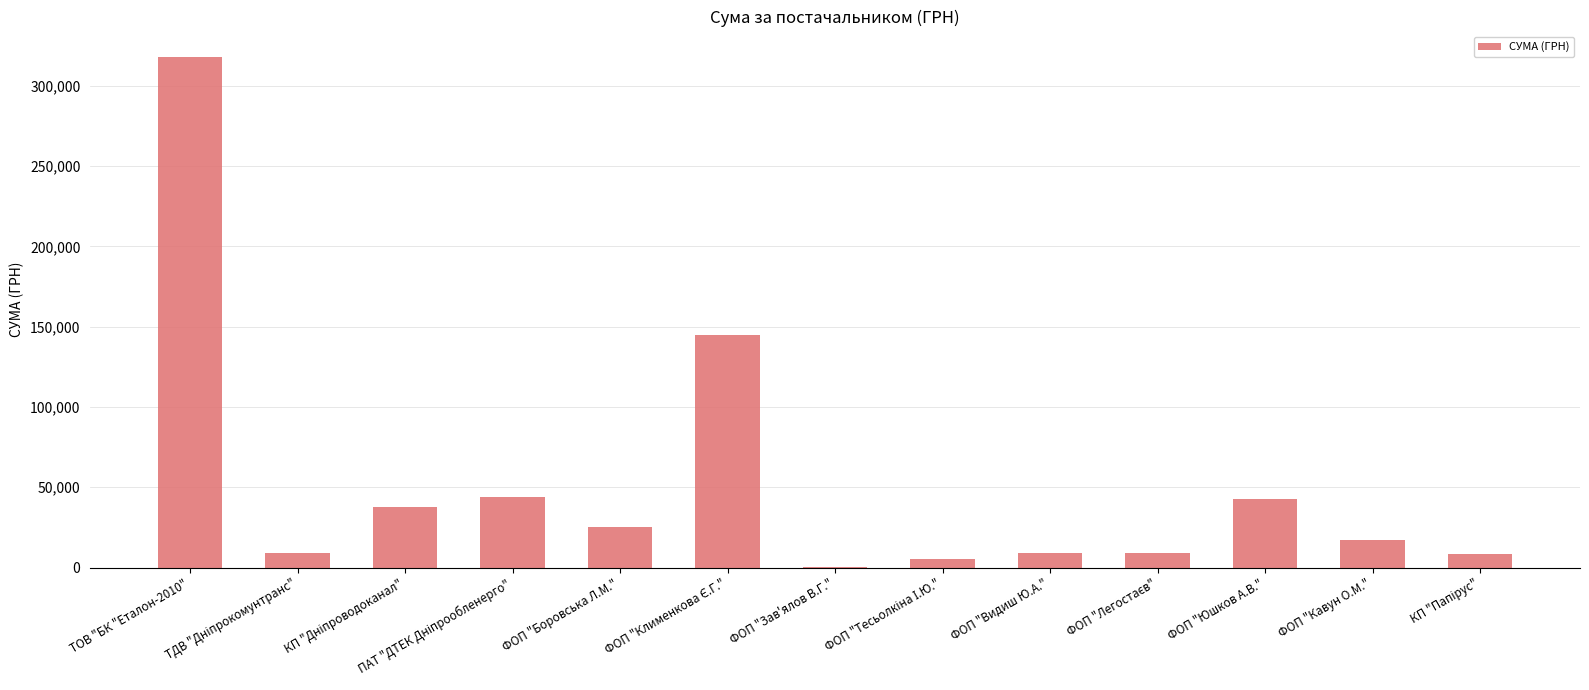

Read the value at ФОП "Видиш Ю.А.".

9089.7